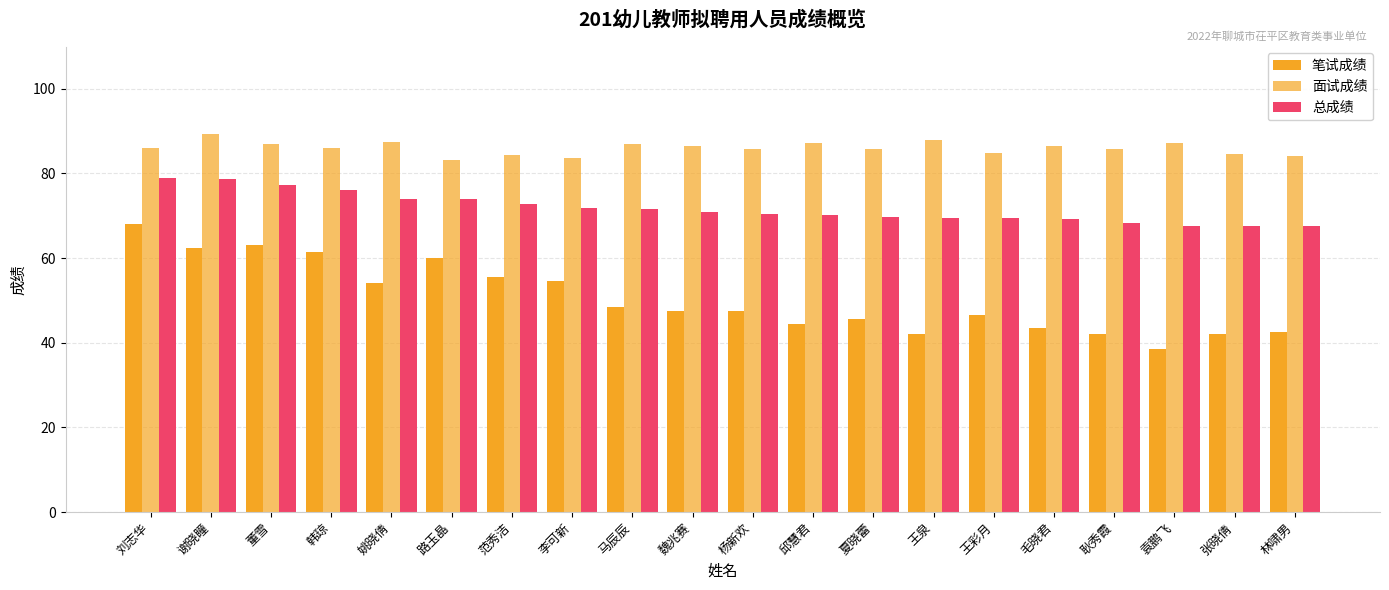

Reading right to left, list all the values displayed in this chart.

笔试成绩: 42.5	42.0	38.5	42.0	43.5	46.5	42.0	45.5	44.5	47.5	47.5	48.5	54.5	55.5	60.0	54.0	61.5	63.0	62.5	68.0
面试成绩: 84.2	84.7	87.1	85.8	86.5	84.7	87.8	85.8	87.3	85.9	86.6	87.0	83.6	84.5	83.3	87.3	85.9	86.9	89.3	86.1
总成绩: 67.5	67.6	67.7	68.3	69.3	69.4	69.5	69.7	70.2	70.5	71.0	71.6	72.0	72.9	74.0	74.0	76.2	77.3	78.6	78.9